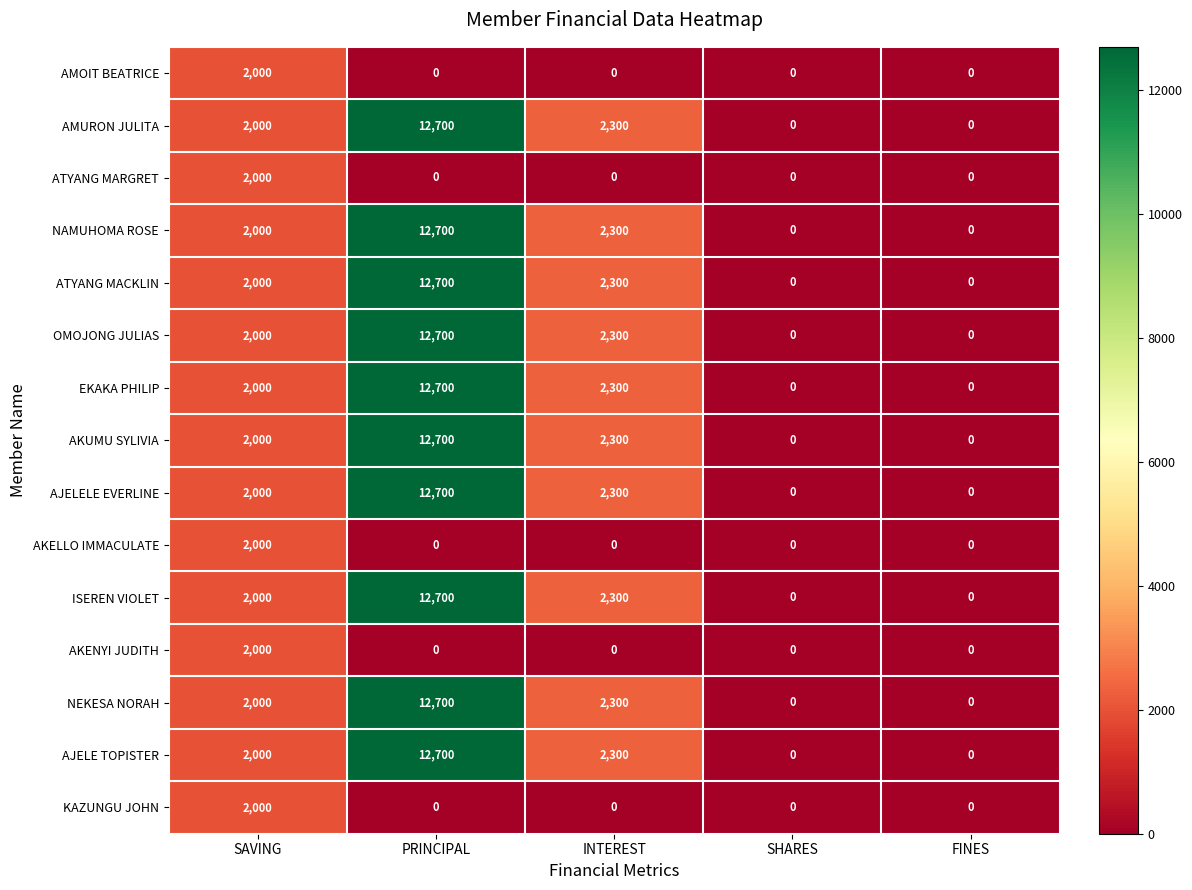

At which label does AKENYI JUDITH reach its peak?

SAVING